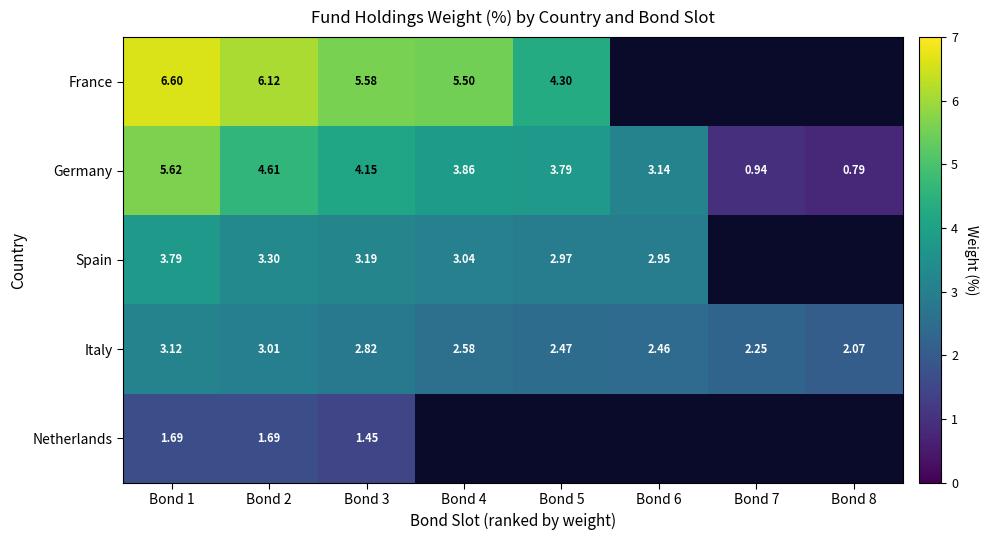

What is the maximum value for Italy?

3.1